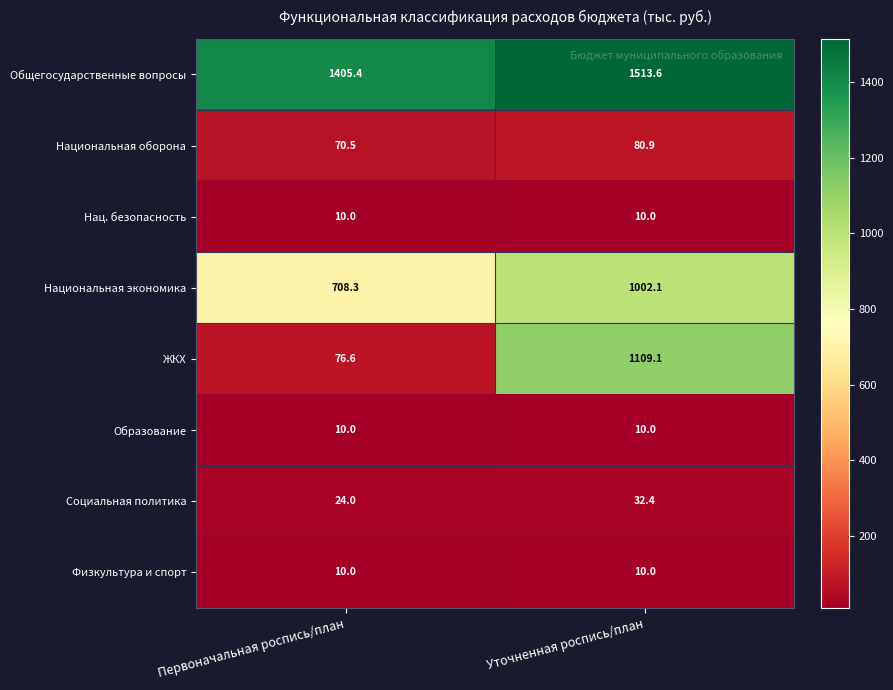

Reading left to right, what are all the values shown in this chart?

Общегосударственные вопросы: Первоначальная роспись/план=1405.4	Уточненная роспись/план=1513.6
Национальная оборона: Первоначальная роспись/план=70.5	Уточненная роспись/план=80.9
Нац. безопасность: Первоначальная роспись/план=10.0	Уточненная роспись/план=10.0
Национальная экономика: Первоначальная роспись/план=708.3	Уточненная роспись/план=1002.1
ЖКХ: Первоначальная роспись/план=76.6	Уточненная роспись/план=1109.1
Образование: Первоначальная роспись/план=10.0	Уточненная роспись/план=10.0
Социальная политика: Первоначальная роспись/план=24.0	Уточненная роспись/план=32.4
Физкультура и спорт: Первоначальная роспись/план=10.0	Уточненная роспись/план=10.0